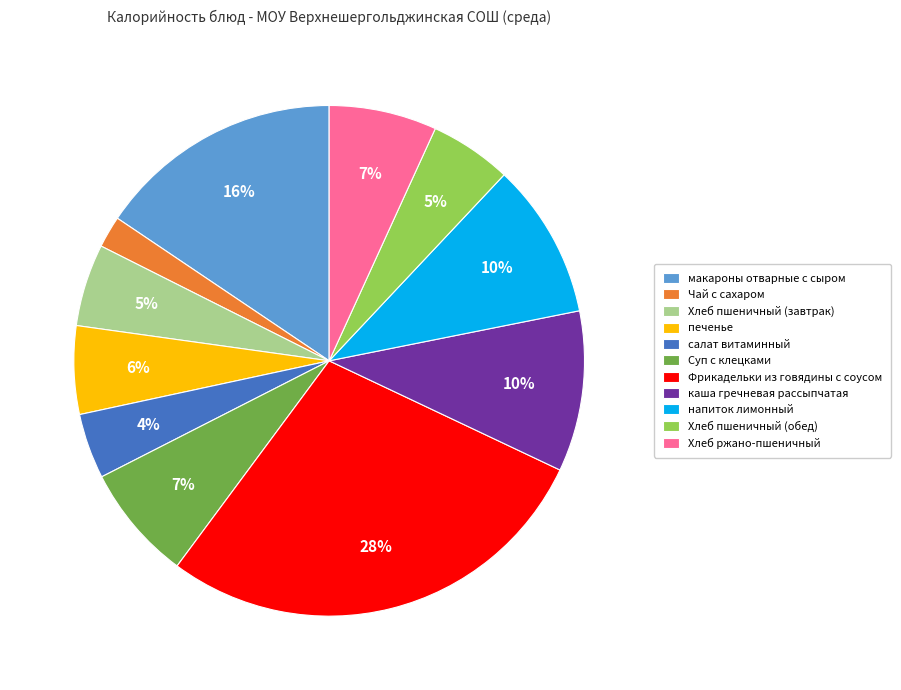

To the nearest percent, what portion does печенье represent?

6%